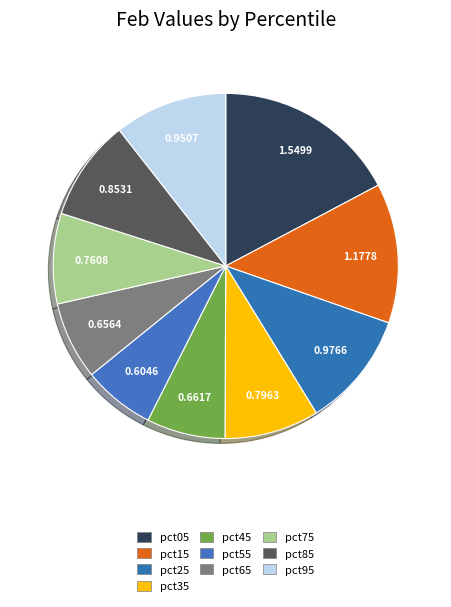

Count the number of slices in the pie.

10